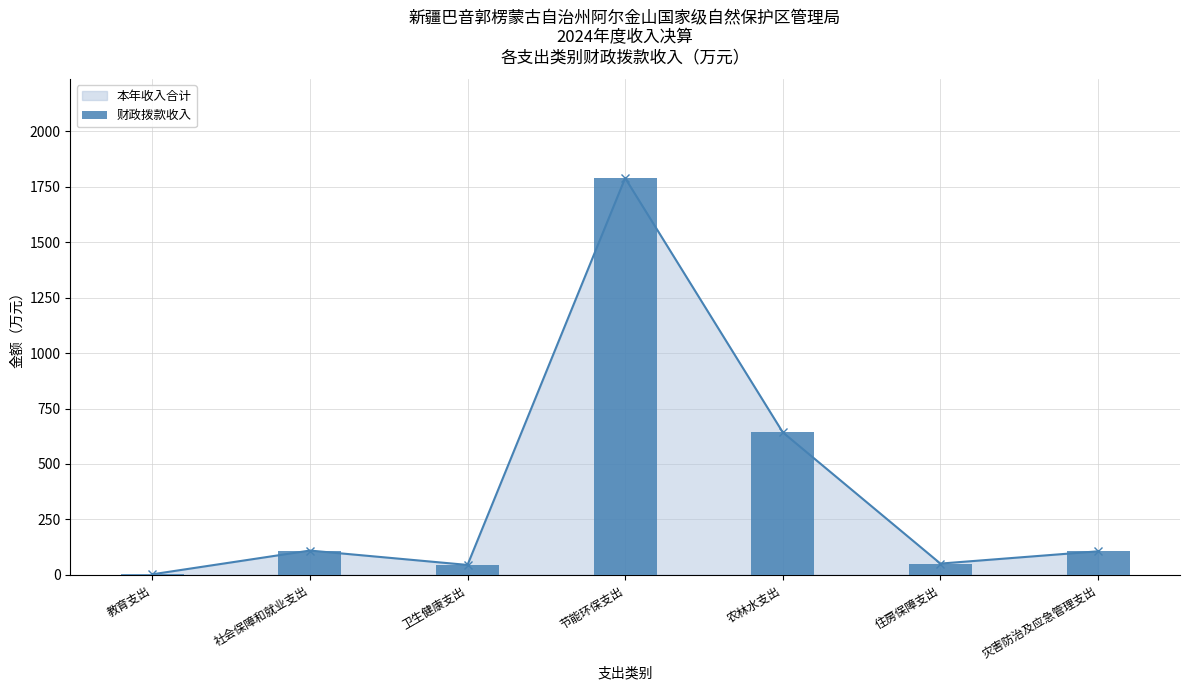

What is the difference between the maximum and minimum values?

1787.3